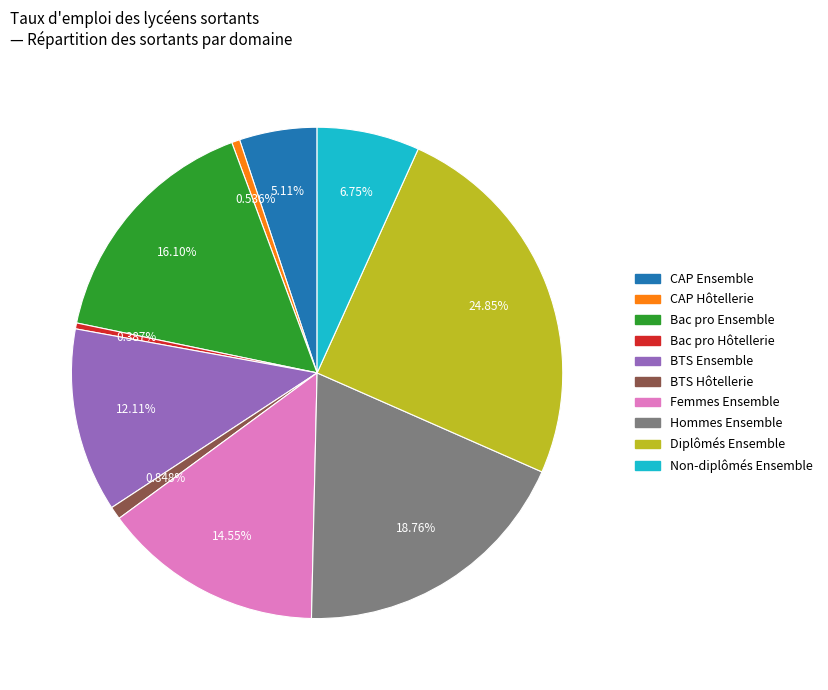

Is the sum of BTS Hôtellerie and Hommes Ensemble greater than half?

No